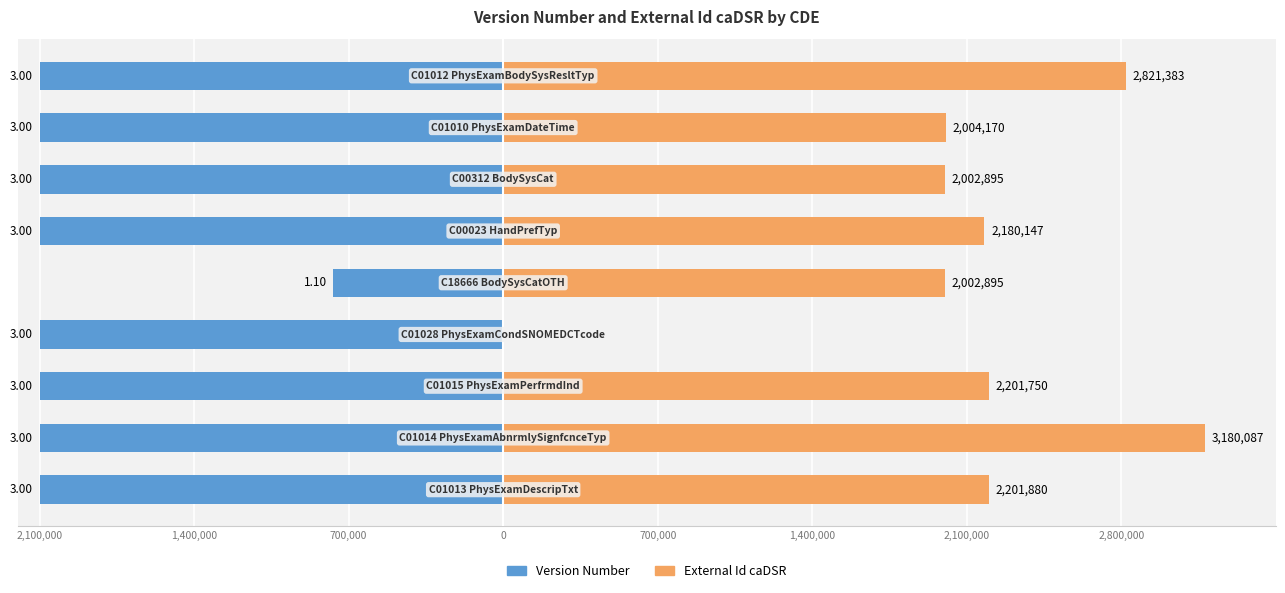

What is the difference between the maximum and second lowest values in the External Id caDSR series?

1177192.0